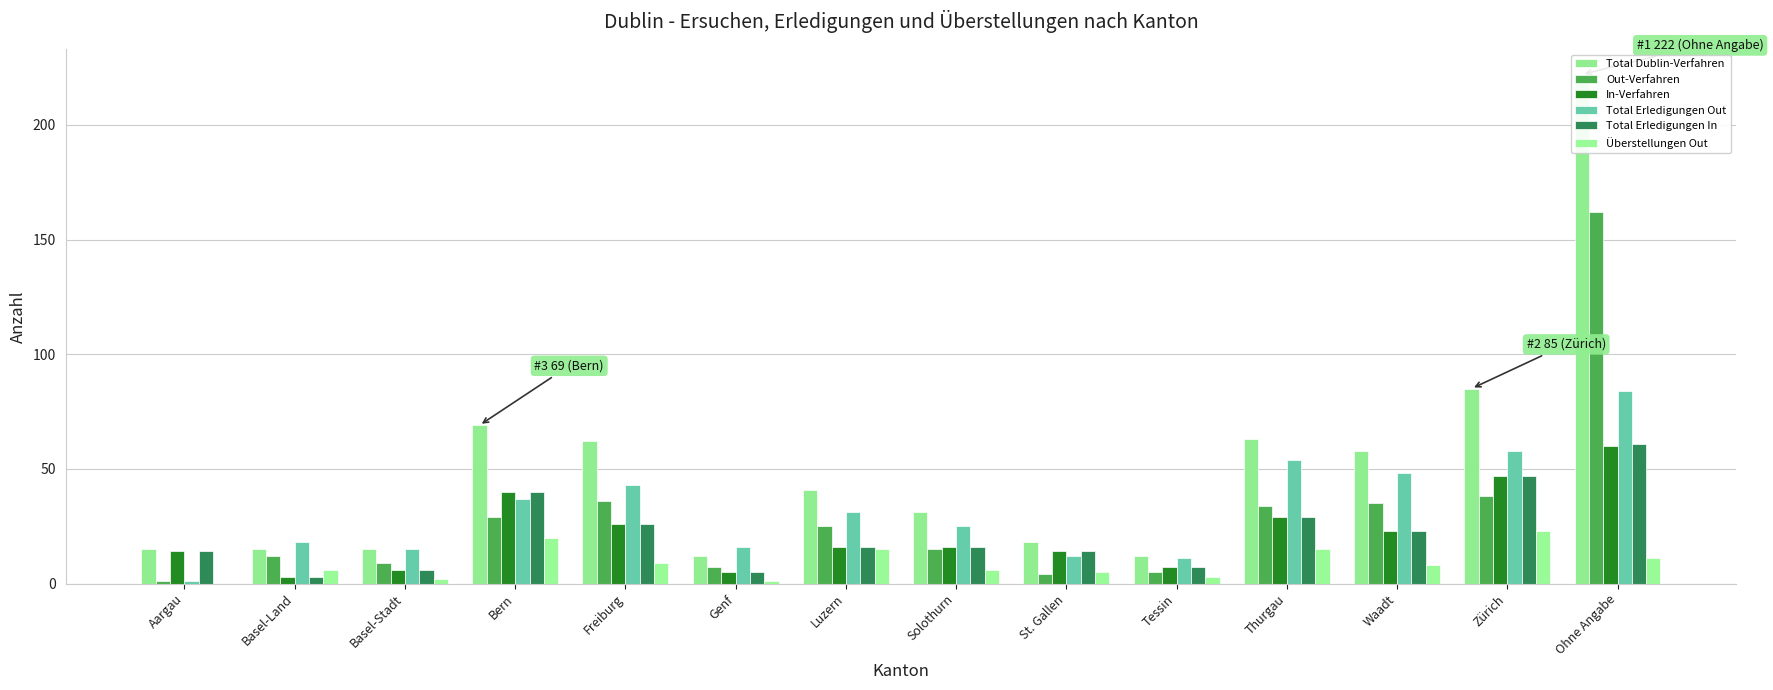

Is it true that Überstellungen Out equals 0 at Genf?

False